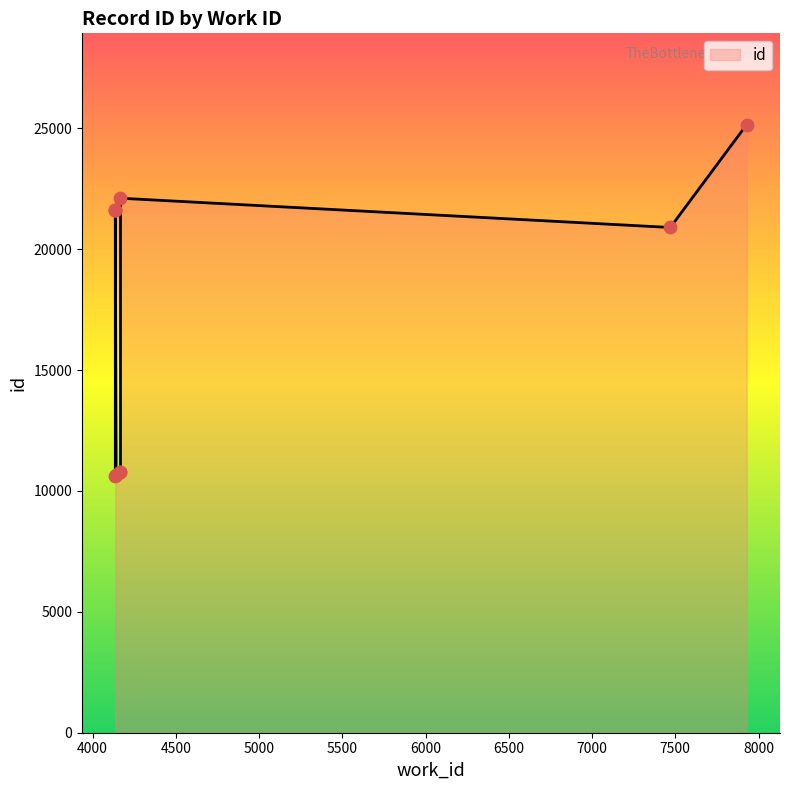

Approximately how many times larger is the value at 7470 compared to 4141?

2.0